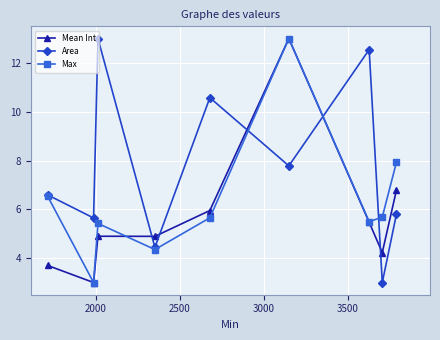

Reading left to right, transcribe all the data shown in this chart.

Mean Int: 3.7	3.0	4.9	4.9	6.0	13.0	5.5	4.2	6.8
Area: 6.6	5.6	13.0	4.4	10.6	7.8	12.5	3.0	5.8
Max: 6.5	3.0	5.4	4.4	5.7	13.0	5.5	5.7	7.9